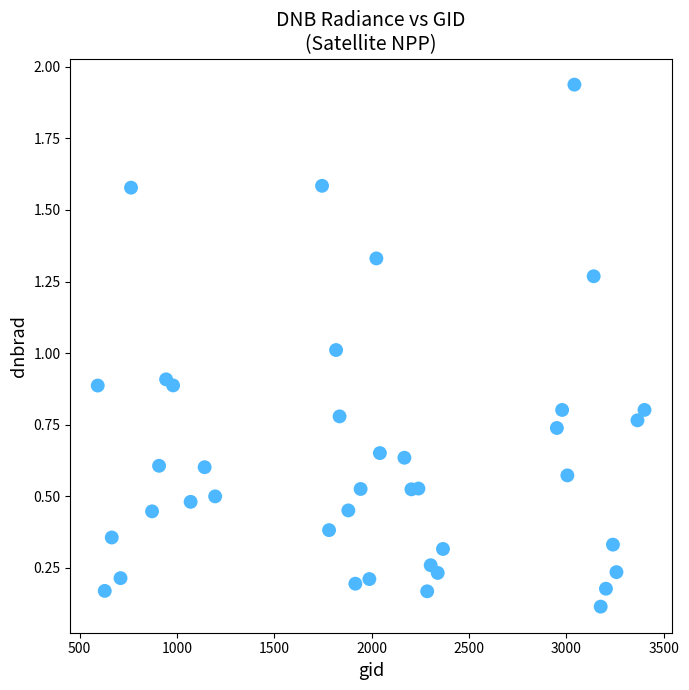

What is the range of Y values (max minus min)?

1.8